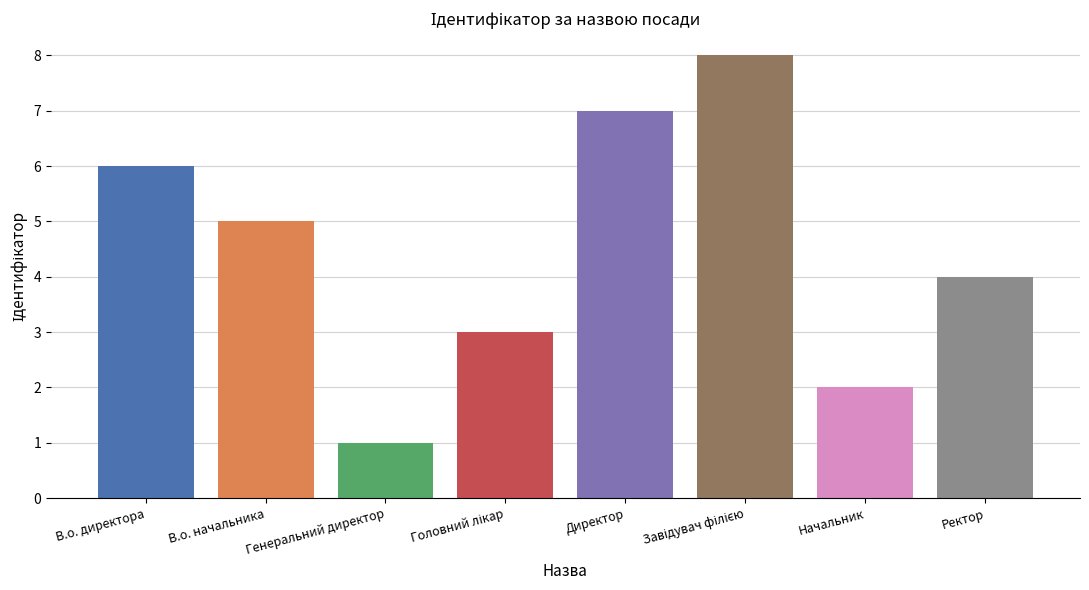

Count the values in the range 3 to 7.

5